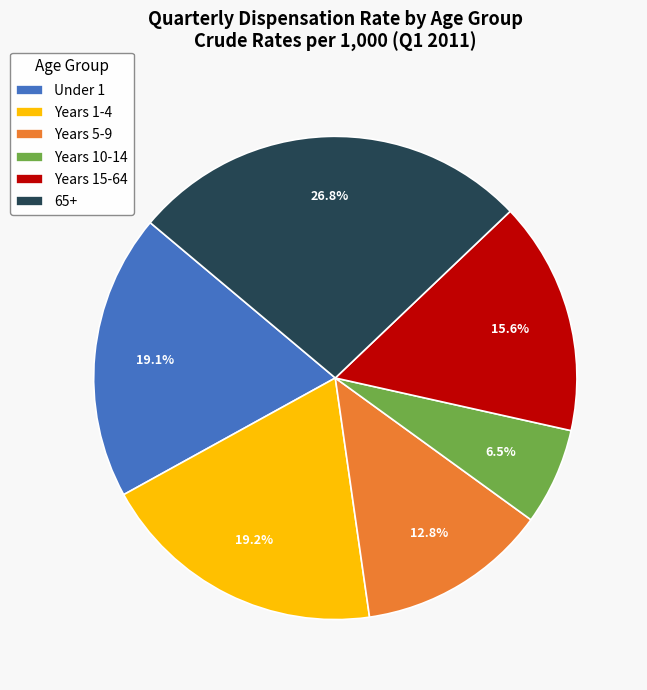

Does any single category account for the majority?

No